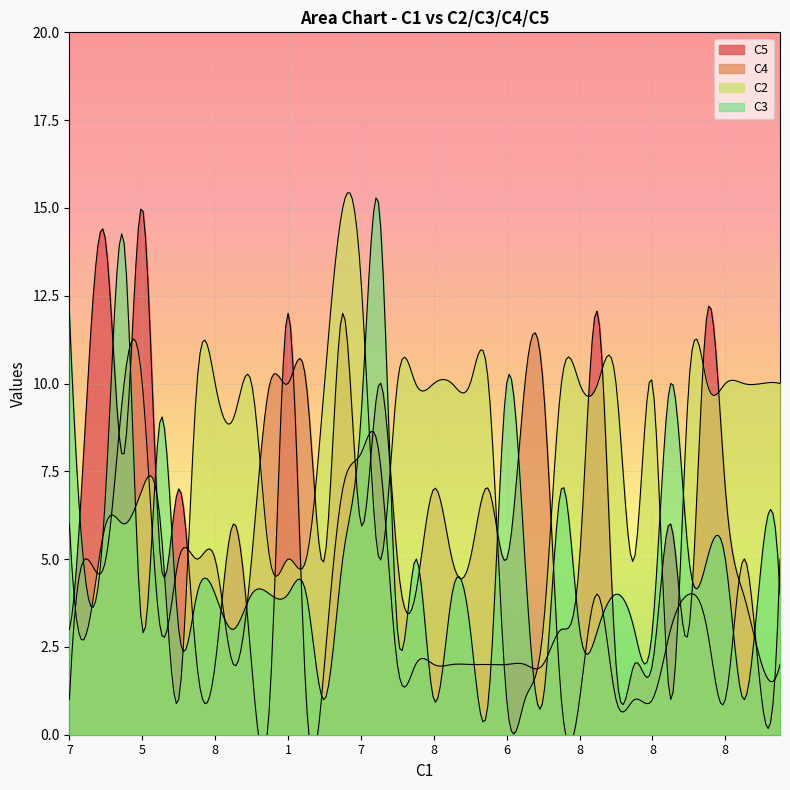

What is the value of the C2 point at the 23rd from the left?

10